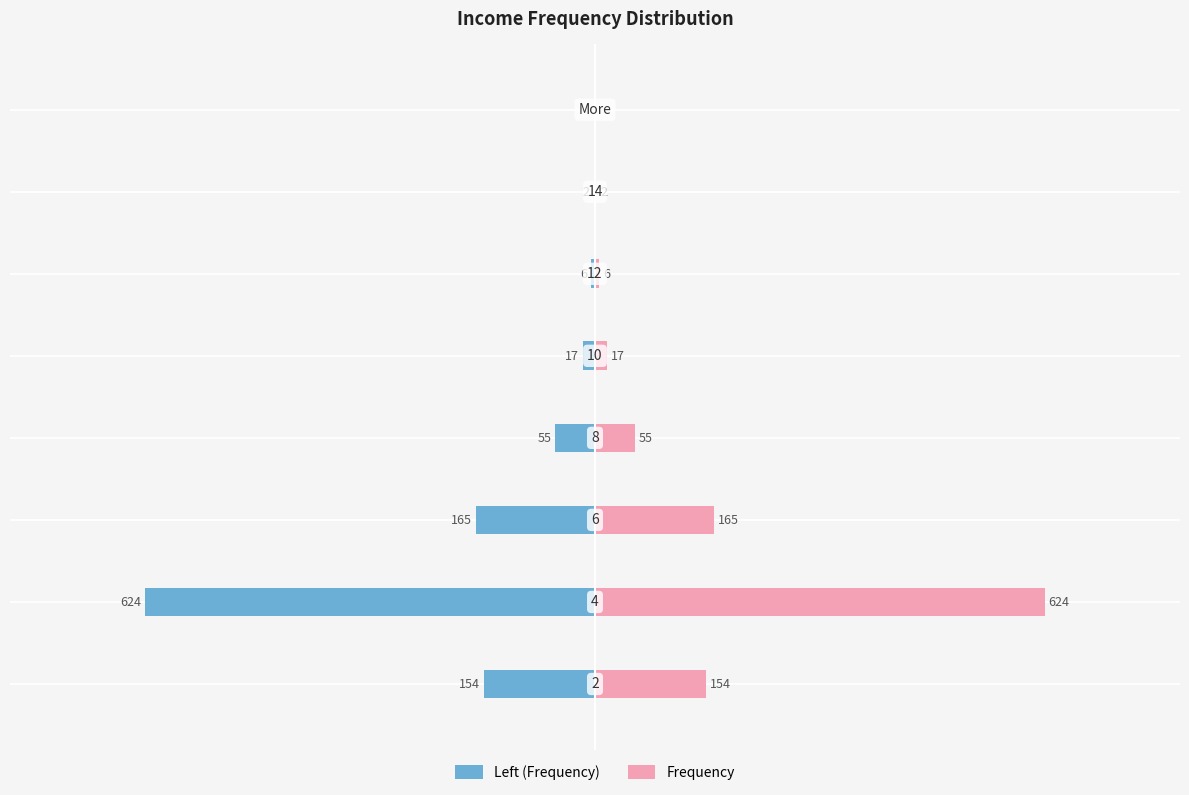

What is the difference between the second highest and second lowest values in the Left (Frequency) series?

163